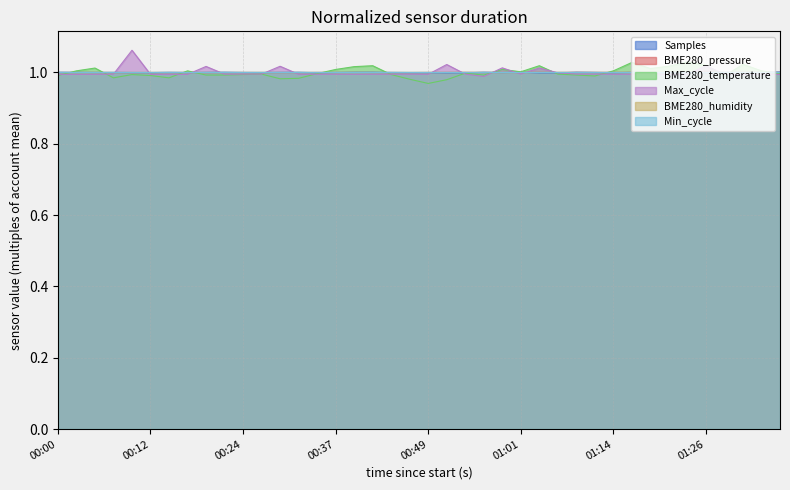

The value of BME280_pressure at 00:17 is 1.6. True or false?

False